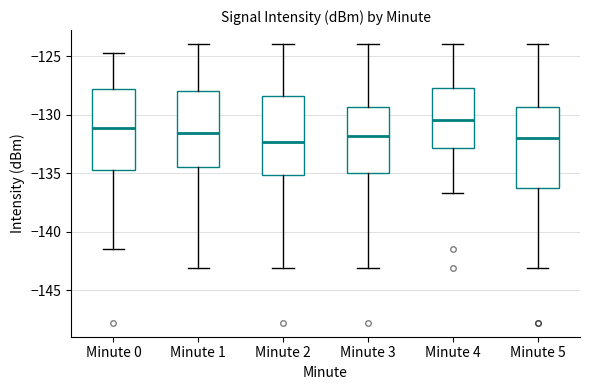

Where does the lower whisker of the box for Minute 2 end on the y-axis? The values are not printed on the chart, so give them approximately, as read against the axis.

-143.0